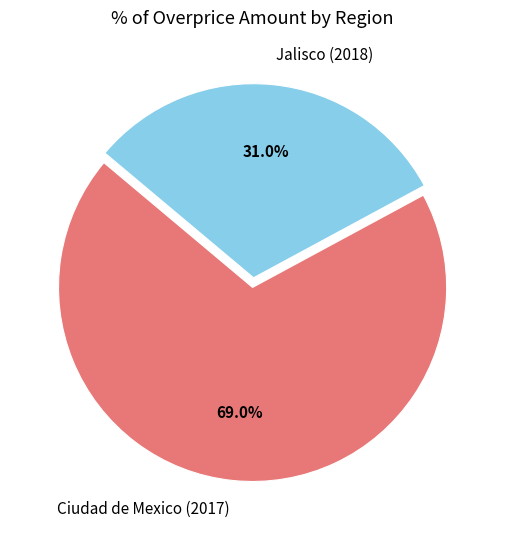

Approximately how many times larger is the value at Jalisco (2018) compared to Ciudad de Mexico (2017)?

0.4